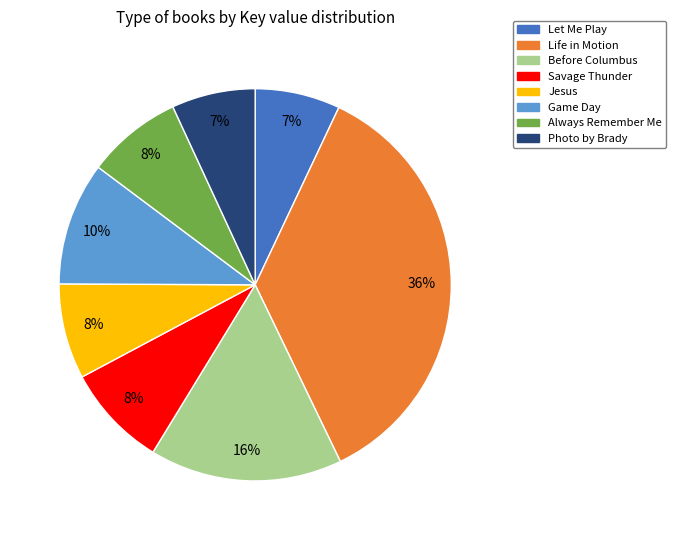

To the nearest percent, what is the difference between the largest and smallest slice percentages?

29%